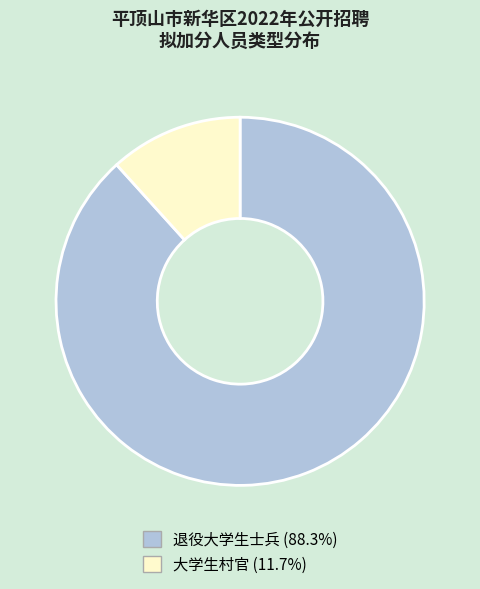

Rank the categories by value from highest to lowest.

退役大学生士兵, 大学生村官